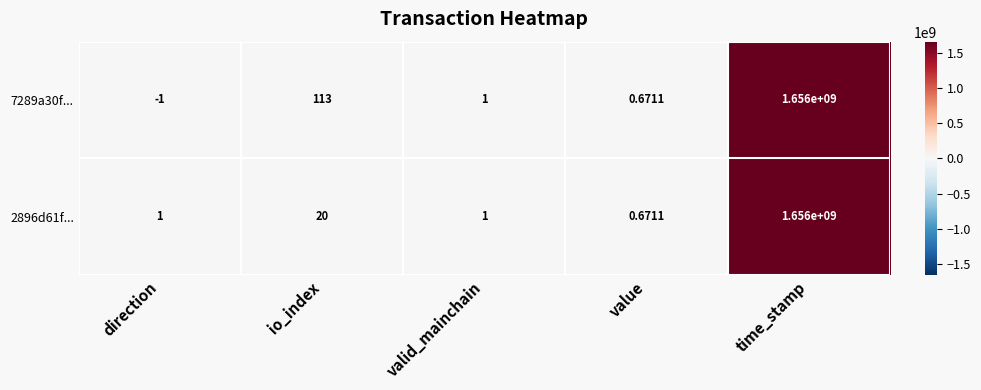

Which category has the lowest value across all series?

direction